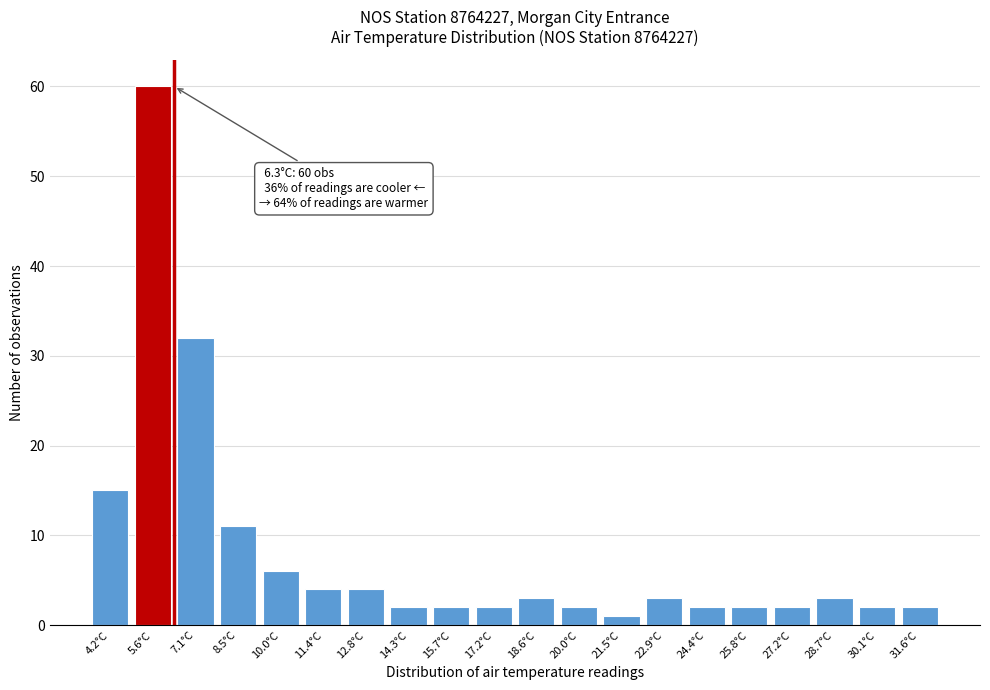

Reading left to right, transcribe all the data shown in this chart.

15	60	32	11	6	4	4	2	2	2	3	2	1	3	2	2	2	3	2	2